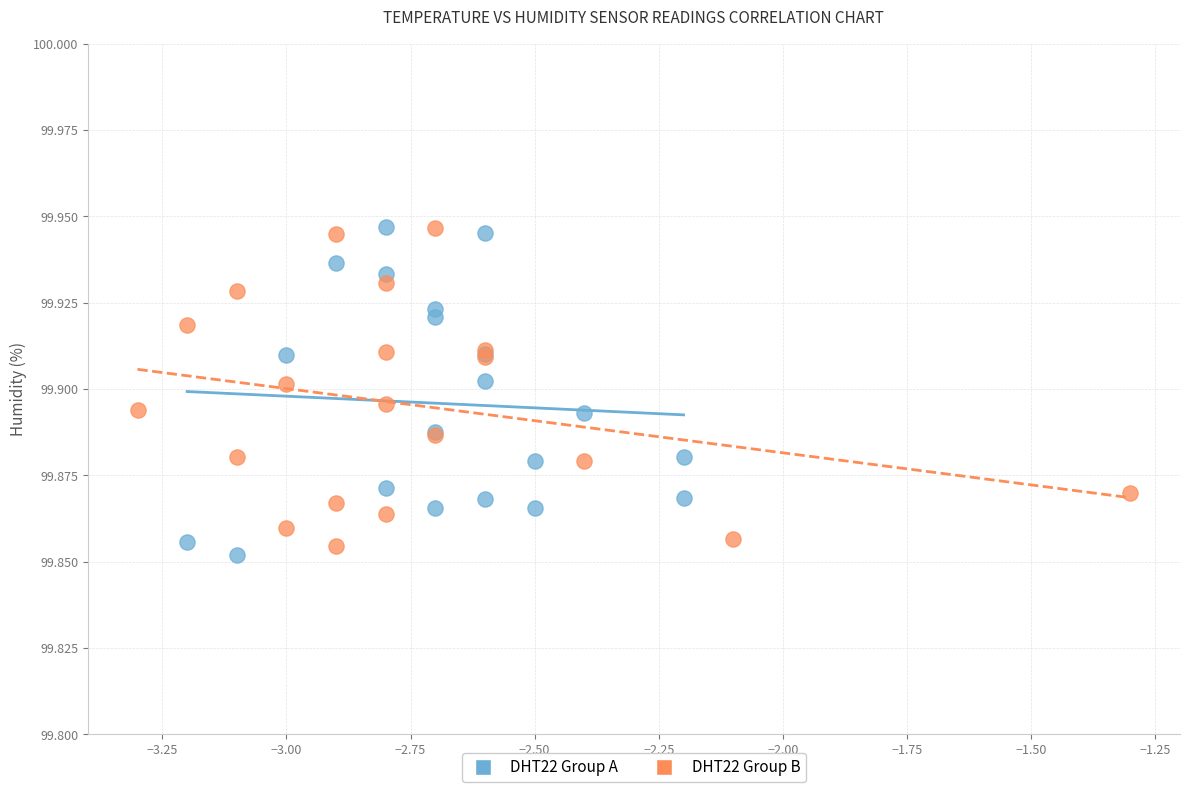

What are all the series names shown in the legend?

DHT22 Group A, DHT22 Group B